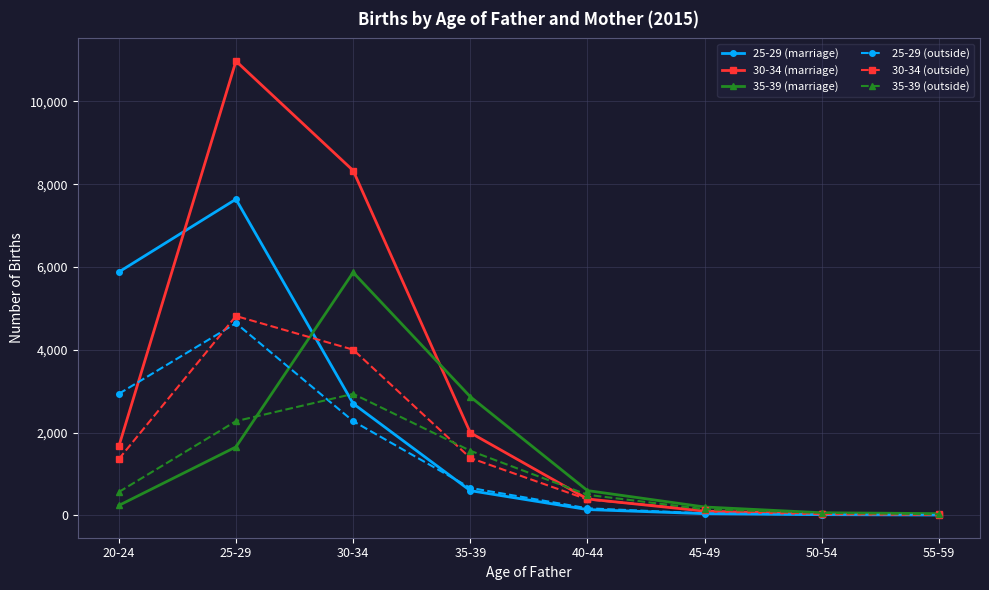

What is the spread (max minus min) of values at 30-34?

6055